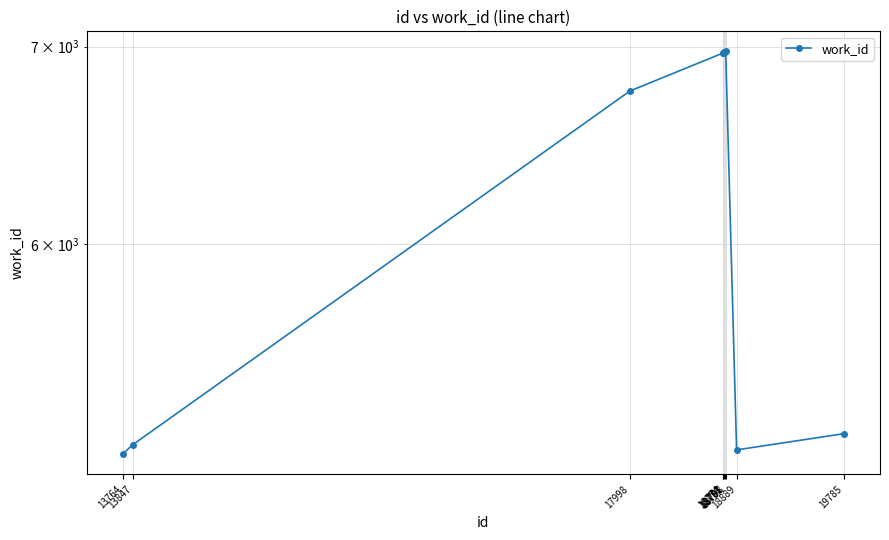

How many interior local peaks (higher than both neighbors) does the data have?

1